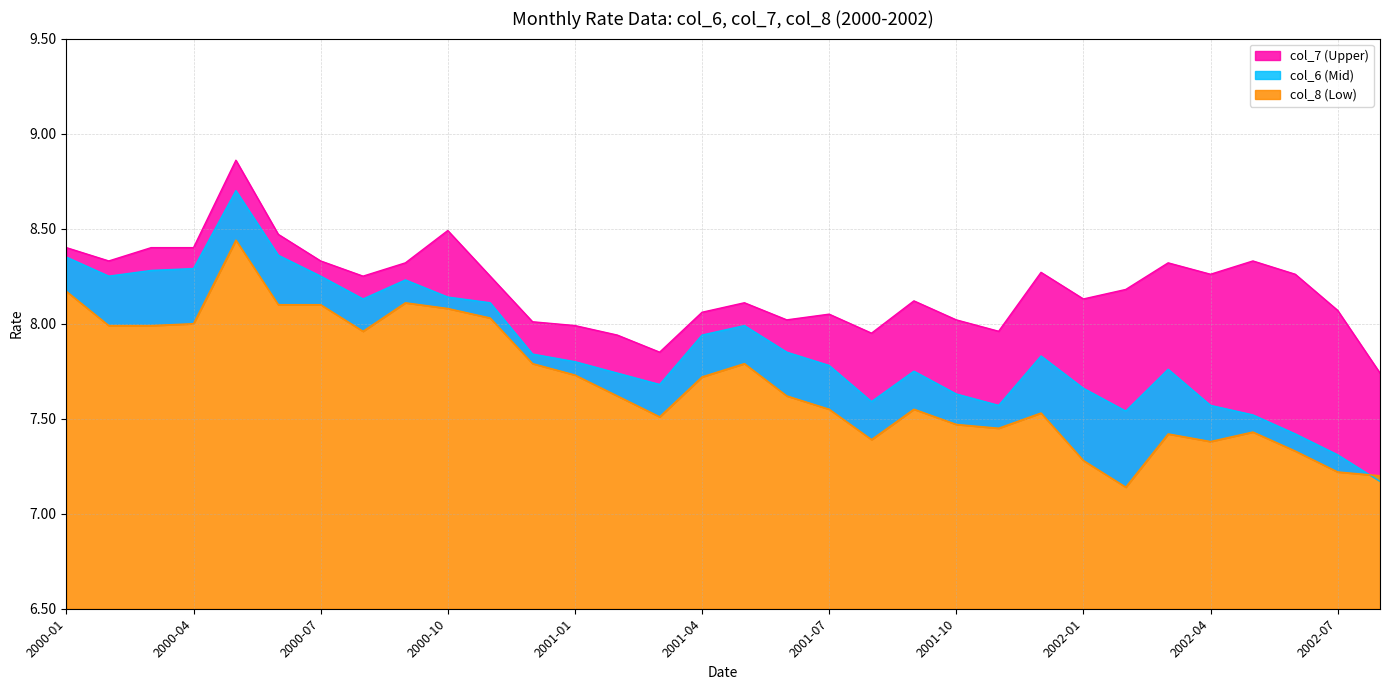

Reading right to left, extract all data points from this chart.

col_6: 7.2	7.3	7.4	7.5	7.6	7.8	7.5	7.7	7.8	7.6	7.6	7.8	7.6	7.8	7.8	8.0	7.9	7.7	7.7	7.8	7.8	8.1	8.1	8.2	8.1	8.2	8.4	8.7	8.3	8.3	8.2	8.3
col_7: 7.7	8.1	8.3	8.3	8.3	8.3	8.2	8.1	8.3	8.0	8.0	8.1	7.9	8.1	8.0	8.1	8.1	7.8	7.9	8.0	8.0	8.2	8.5	8.3	8.2	8.3	8.5	8.9	8.4	8.4	8.3	8.4
col_8: 7.2	7.2	7.3	7.4	7.4	7.4	7.1	7.3	7.5	7.4	7.5	7.5	7.4	7.5	7.6	7.8	7.7	7.5	7.6	7.7	7.8	8.0	8.1	8.1	8.0	8.1	8.1	8.4	8.0	8.0	8.0	8.2